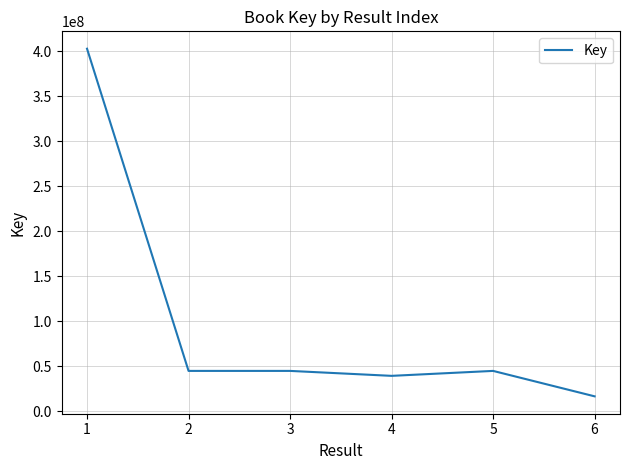

What is the difference between the maximum and minimum values?

386547355